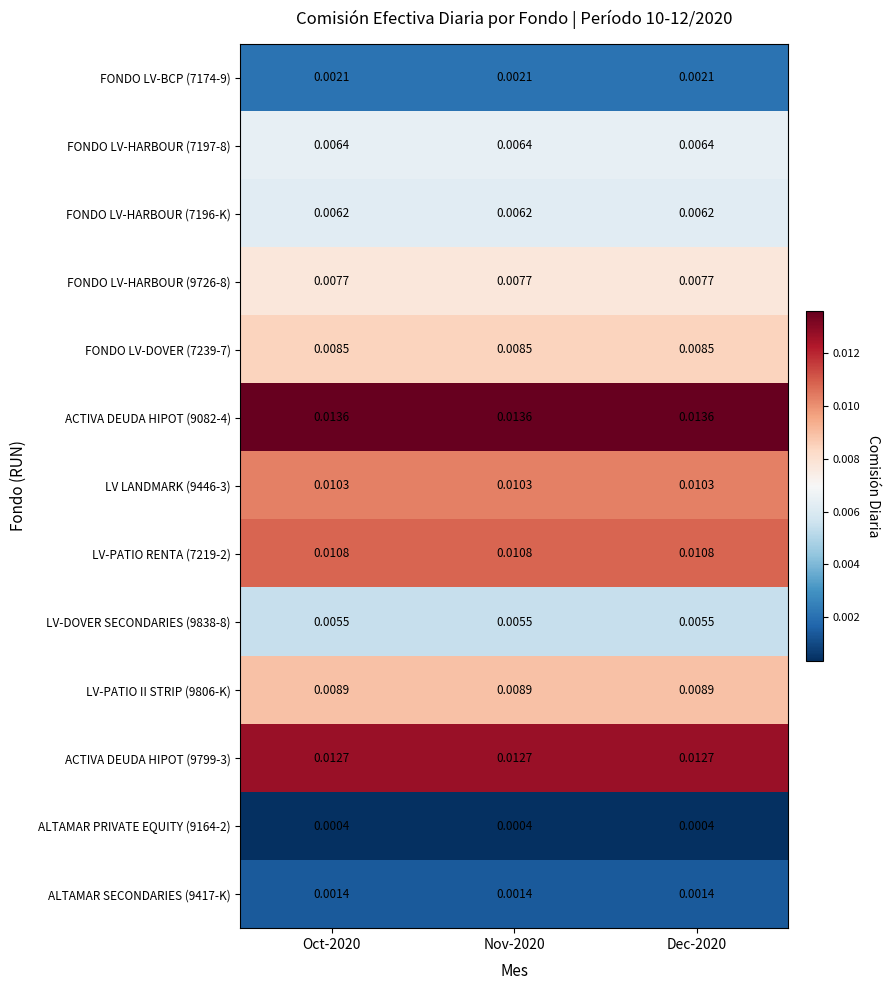

Which series has the largest total across all categories?

ACTIVA DEUDA HIPOT (9082-4)